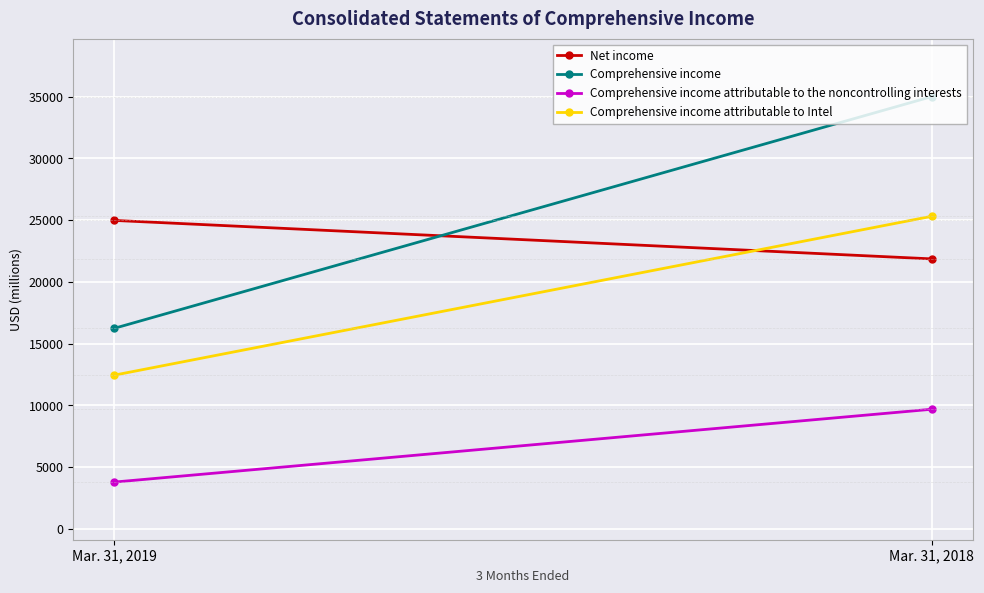

Reading left to right, transcribe all the data shown in this chart.

Net income: 24978	21862
Comprehensive income: 16238	35004
Comprehensive income attributable to the noncontrolling interests: 3791	9689
Comprehensive income attributable to Intel: 12447	25315